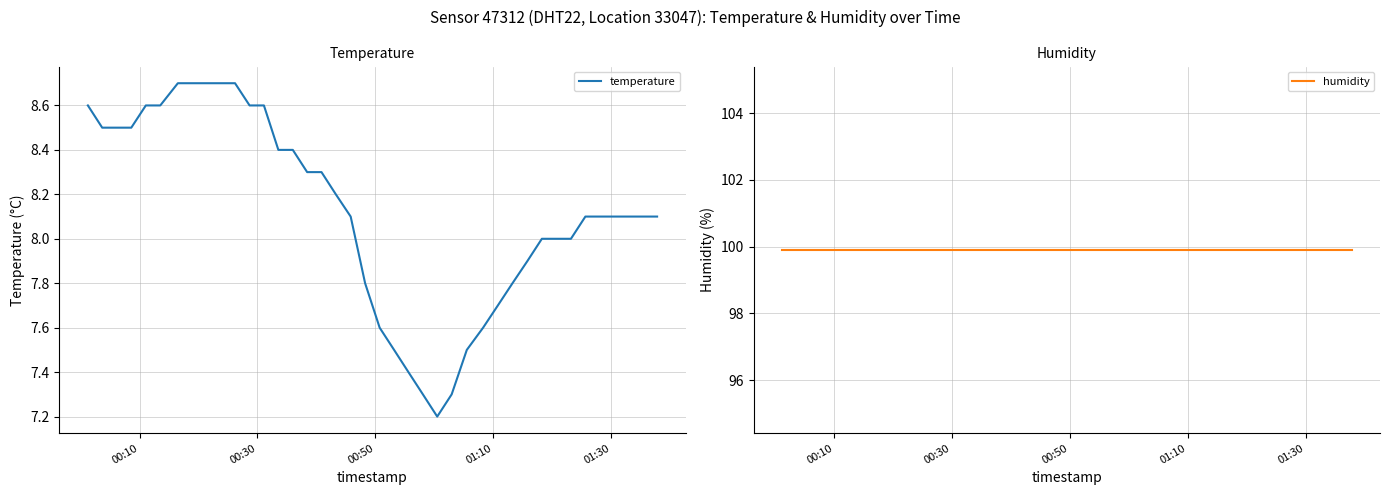

True or false: temperature and humidity intersect in this chart.

False